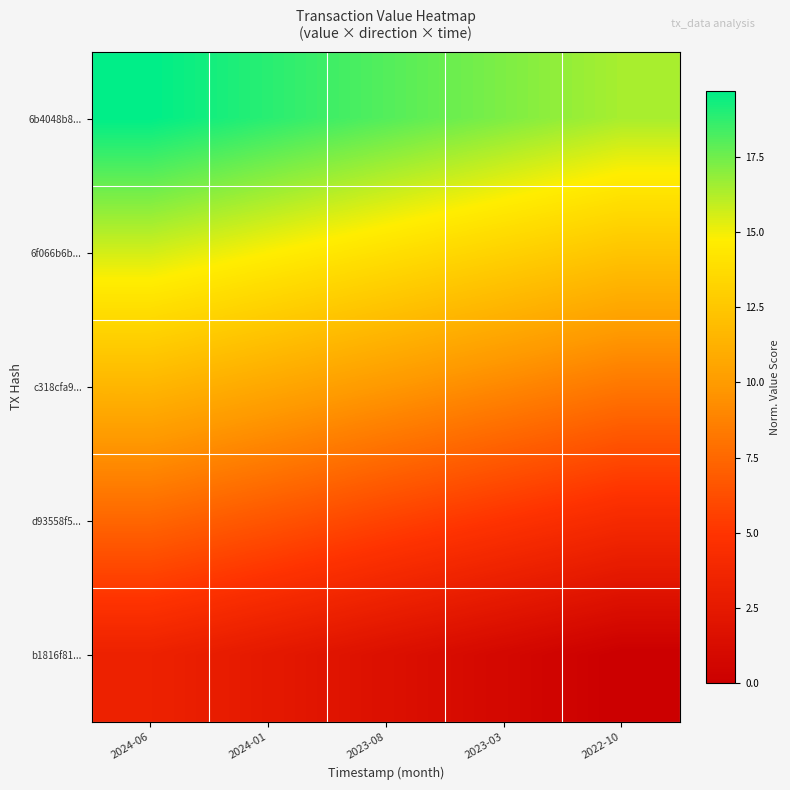

At which category is the sum across all series the highest?

2024-06